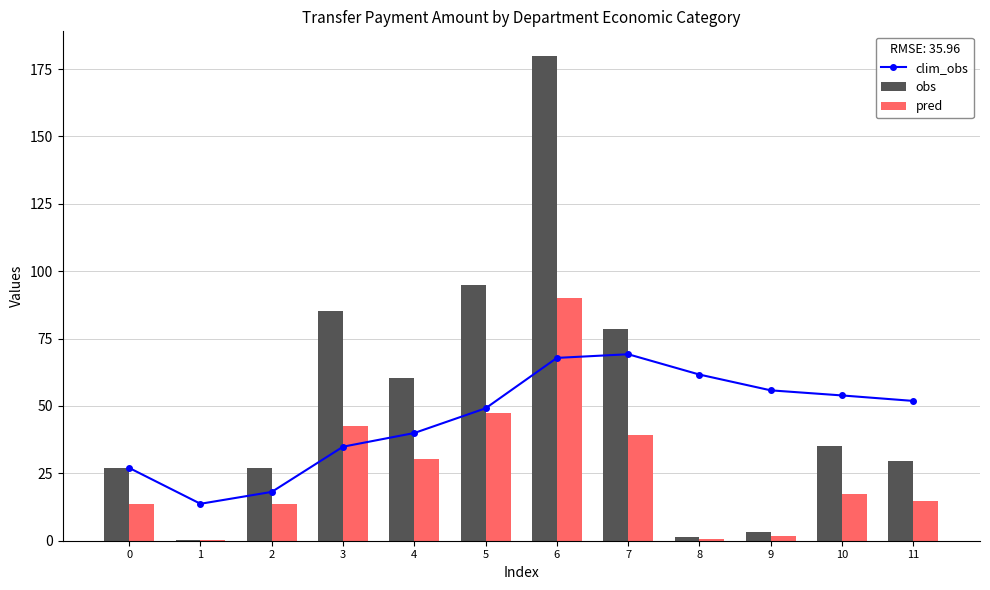

What is the greatest value displayed?

180.0